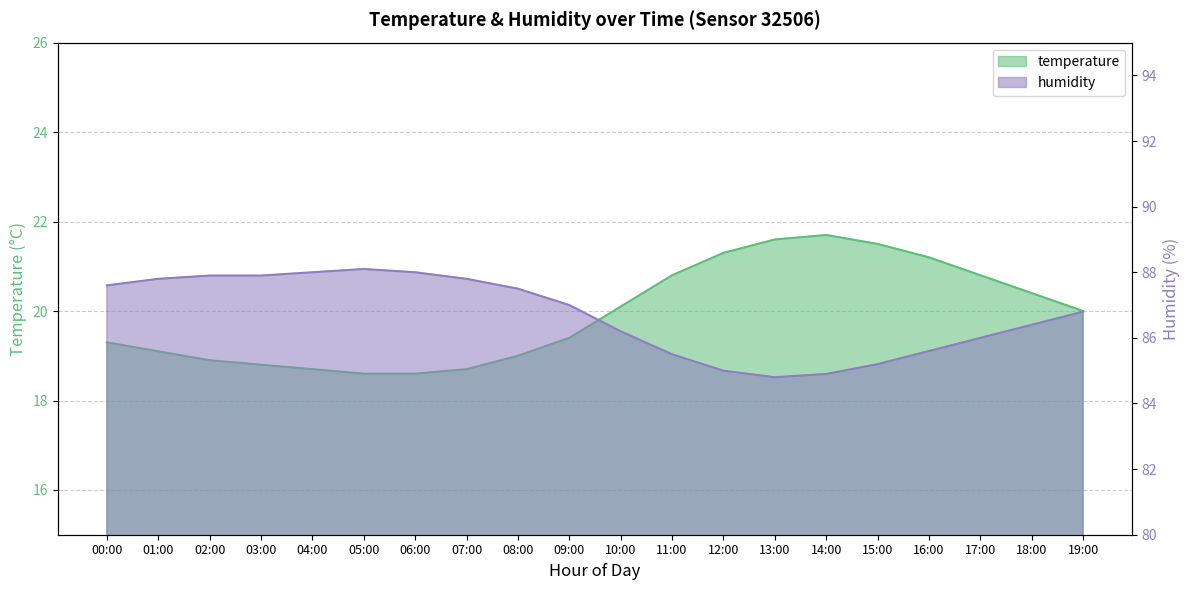

What are all the series names shown in the legend?

temperature, humidity